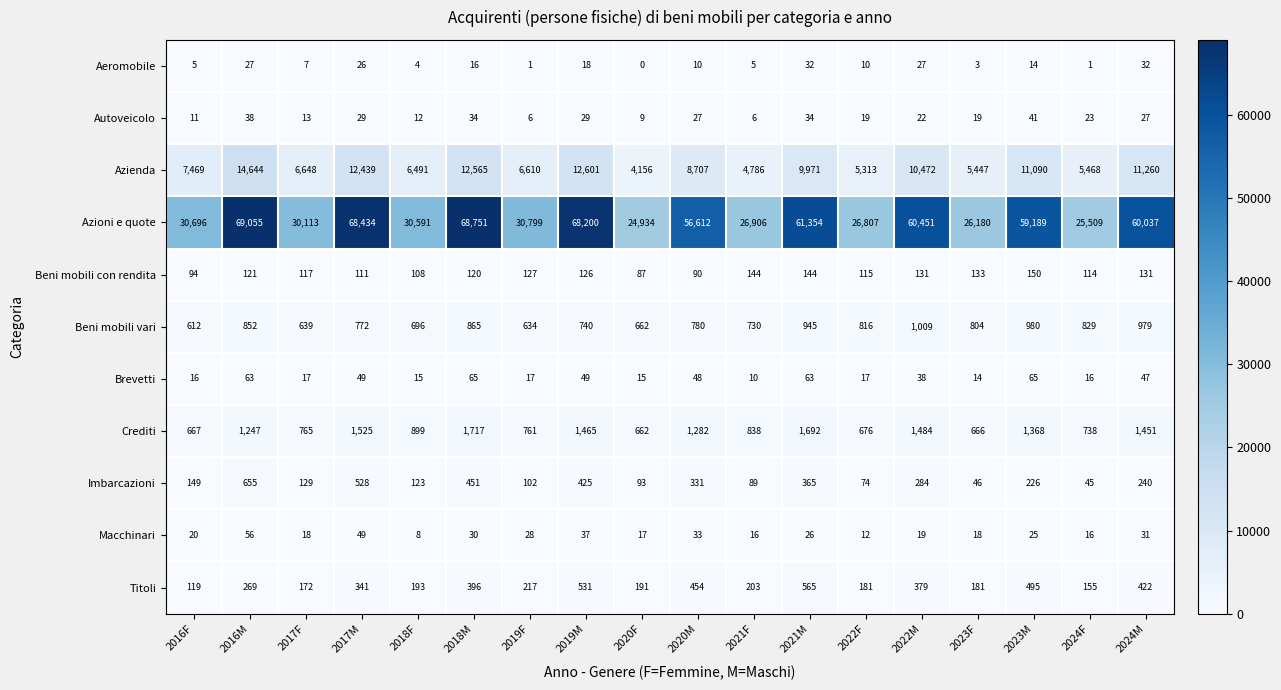

Which series changed the most between 2016F and 2022F?

Azioni e quote